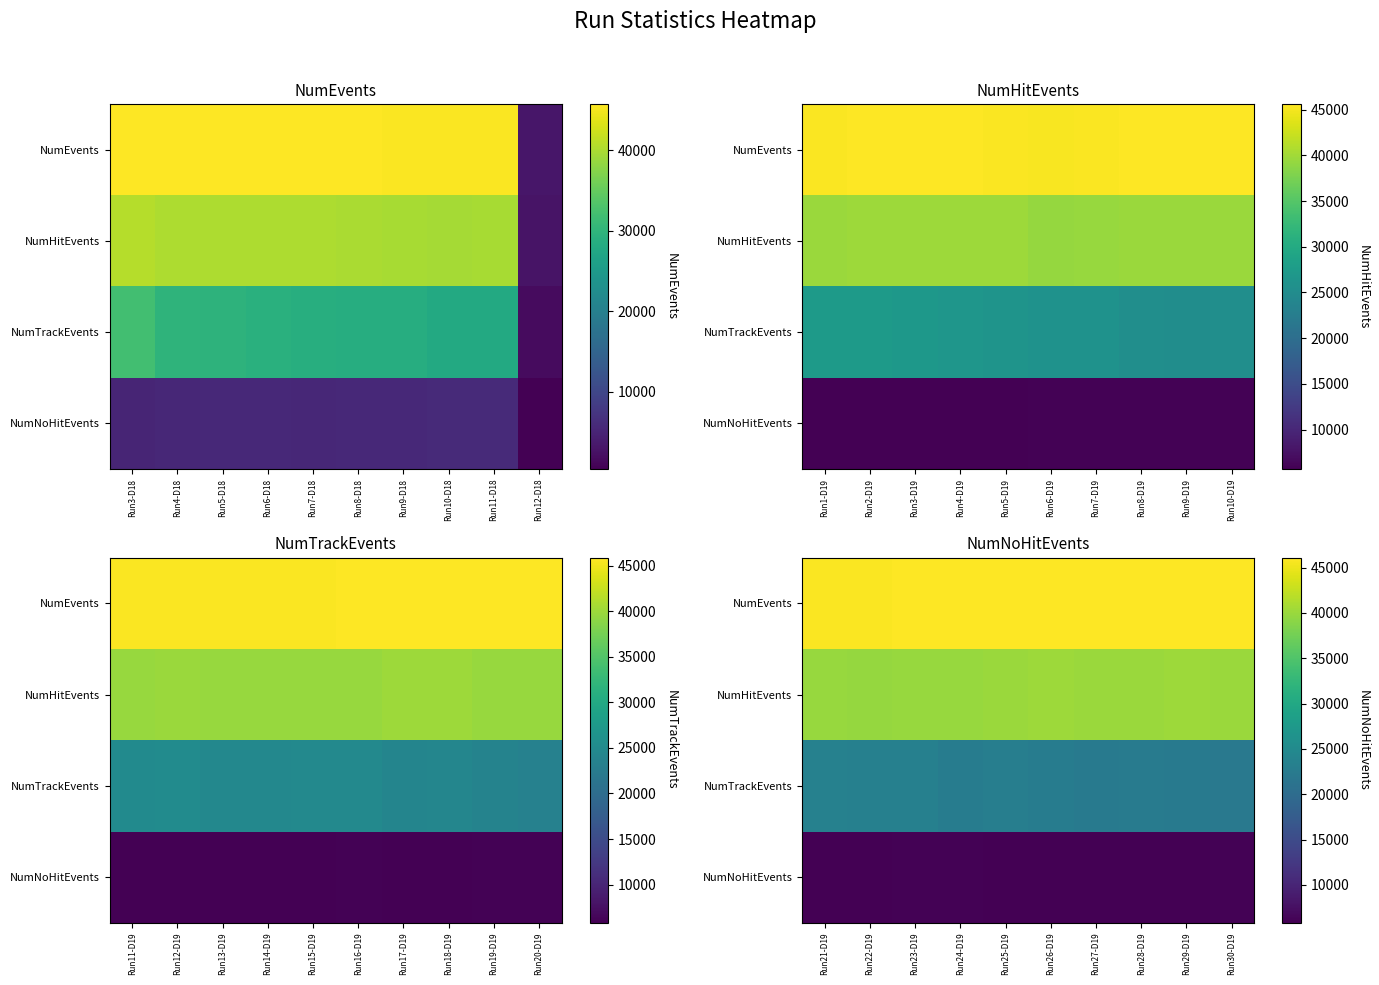

What value does the NumHitEvents series have at Run24-D19?

39848